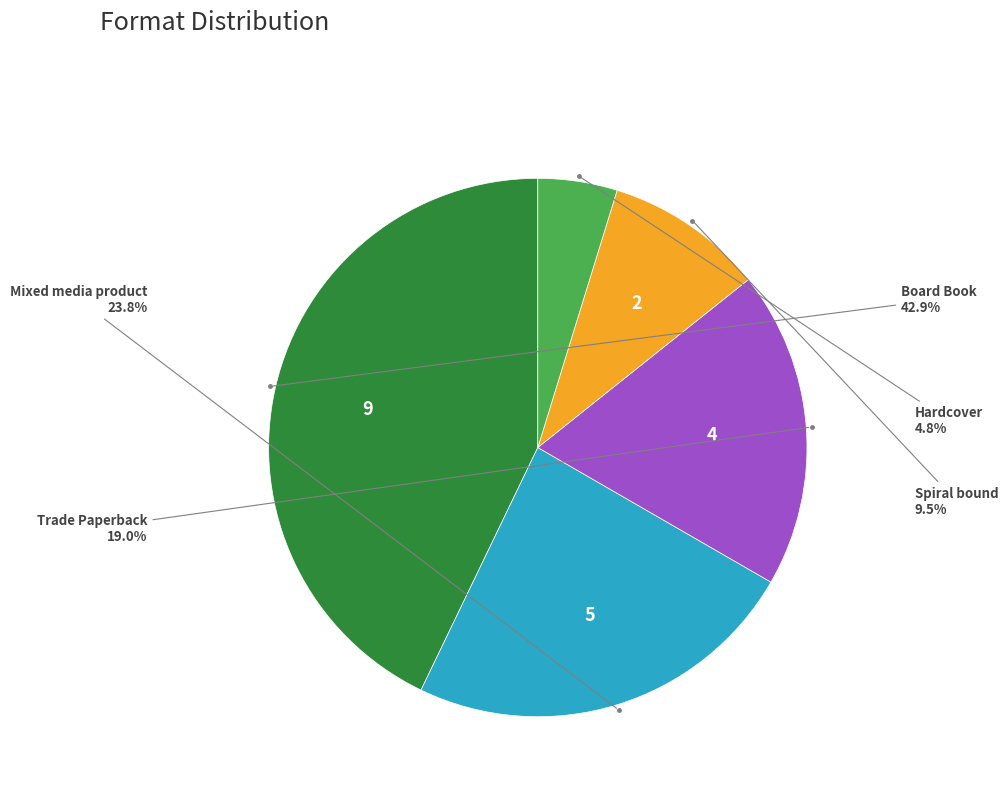

Is there a majority slice in this chart?

No